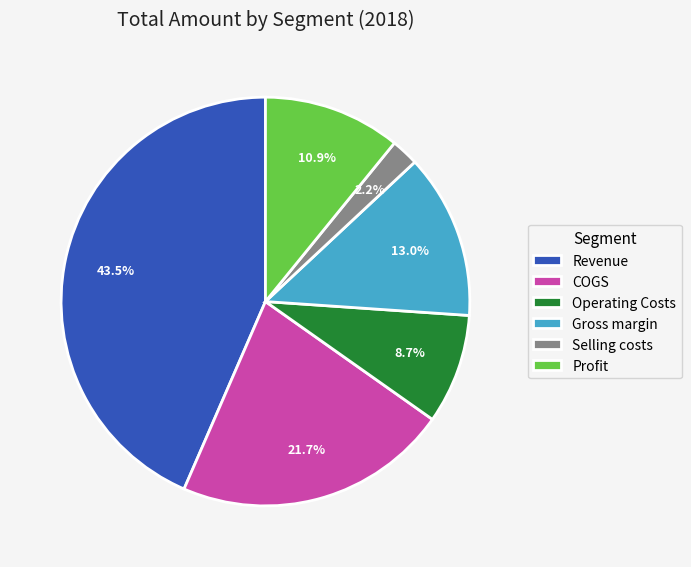

Approximately how many times larger is the value at Selling costs compared to COGS?

0.1